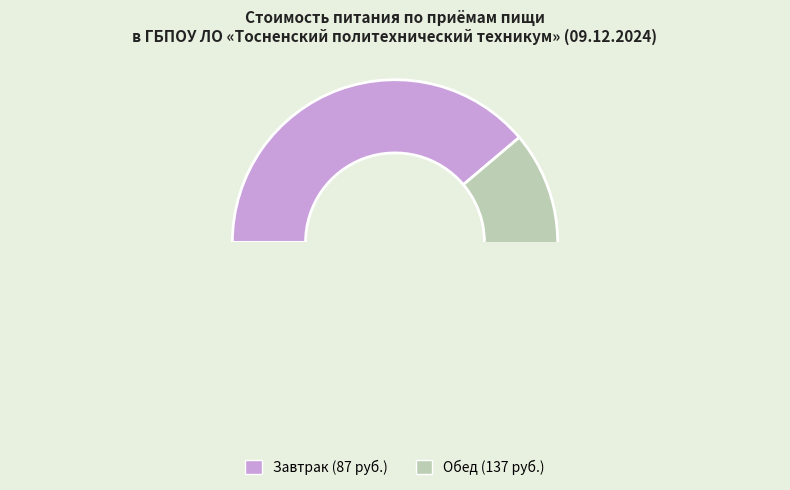

What is the ratio of the value at Завтрак to the value at Обед?

0.6